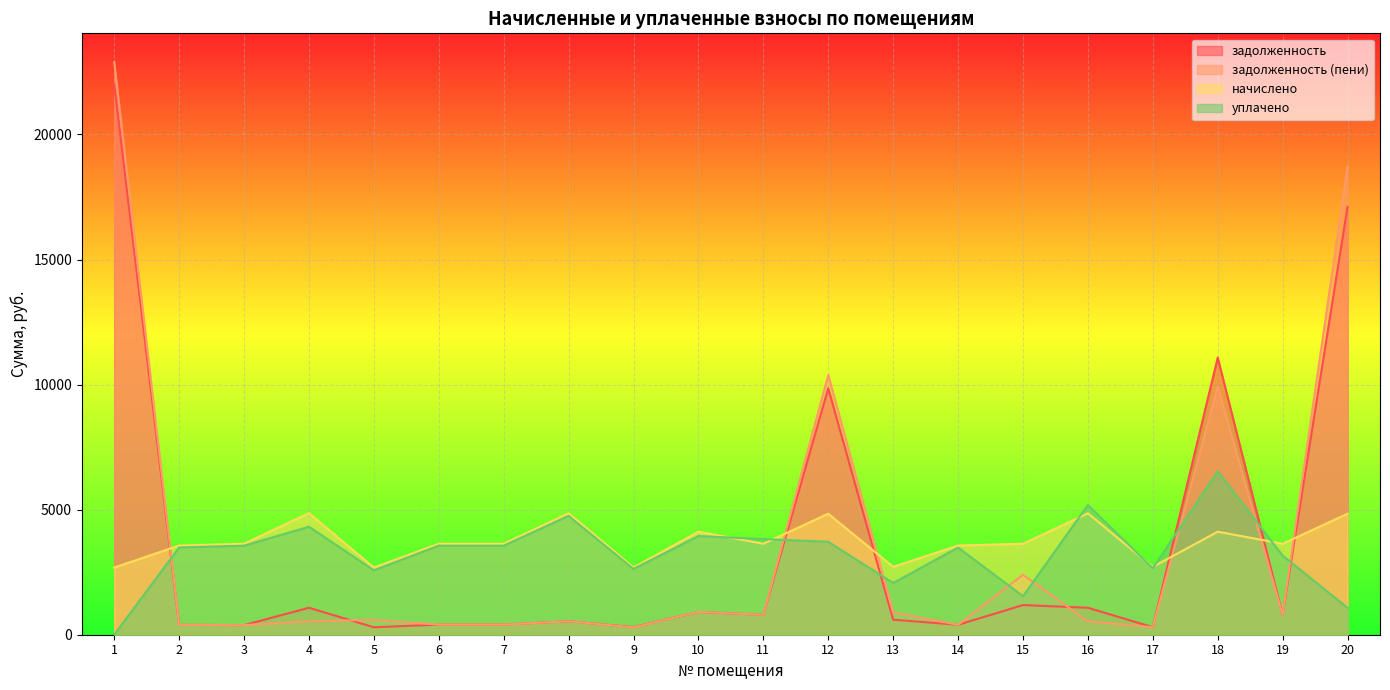

Which category has the highest value across all series?

1